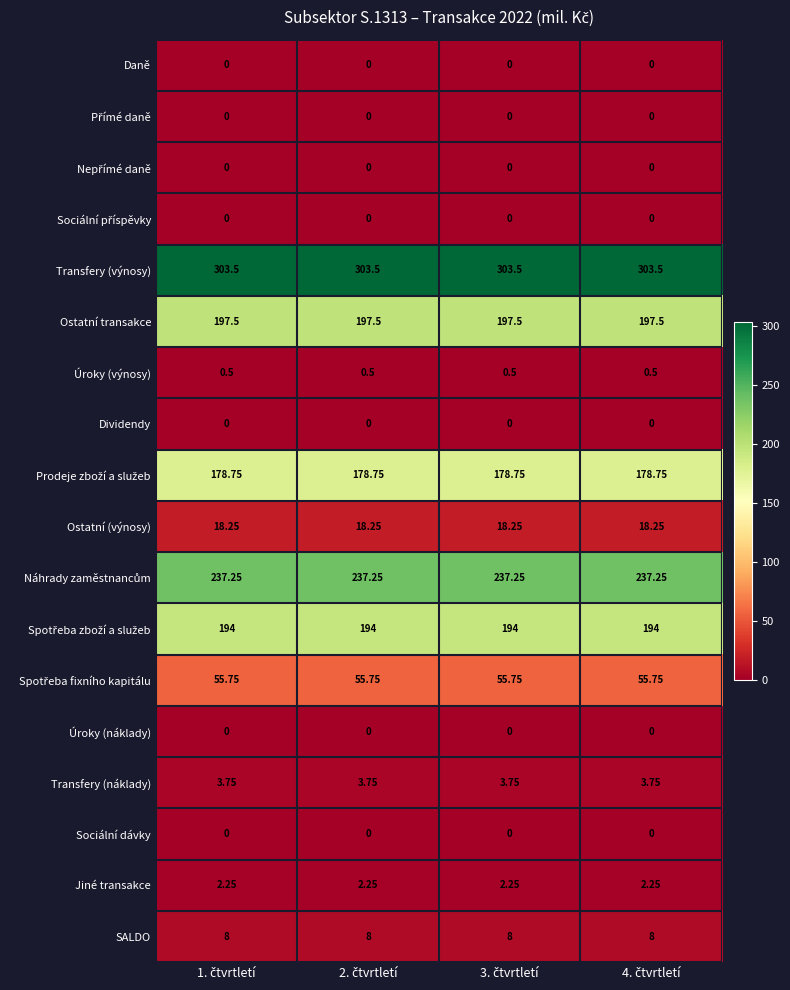

Which series has the largest total across all categories?

Transfery (výnosy)